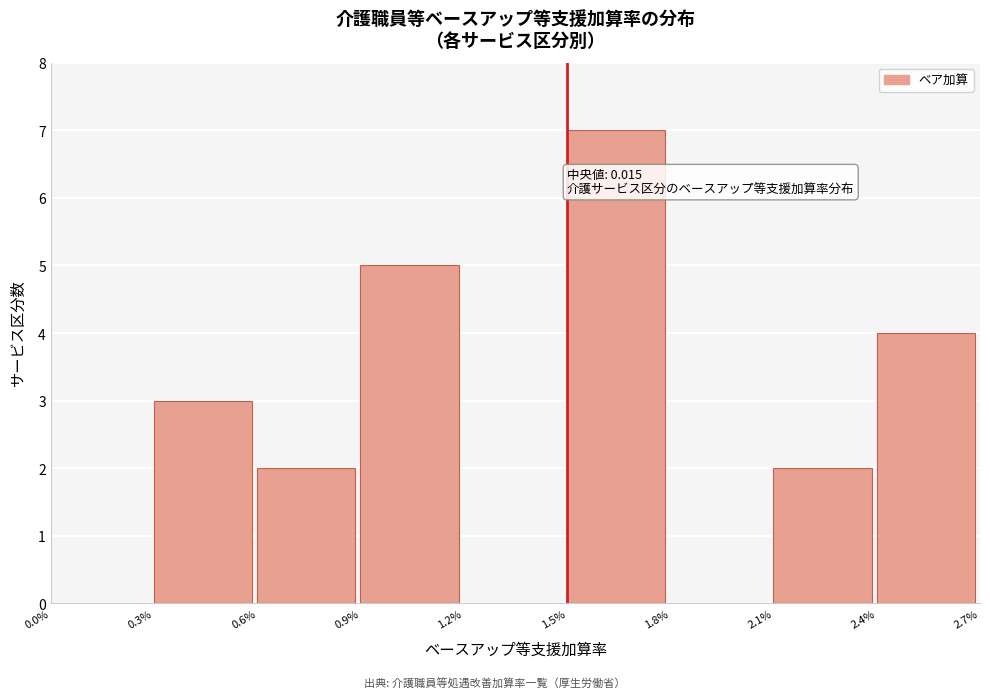

Reading left to right, transcribe all the data shown in this chart.

0.0%=0	0.3%=3	0.6%=2	0.9%=5	1.2%=0	1.5%=7	1.8%=0	2.1%=2	2.4%=4